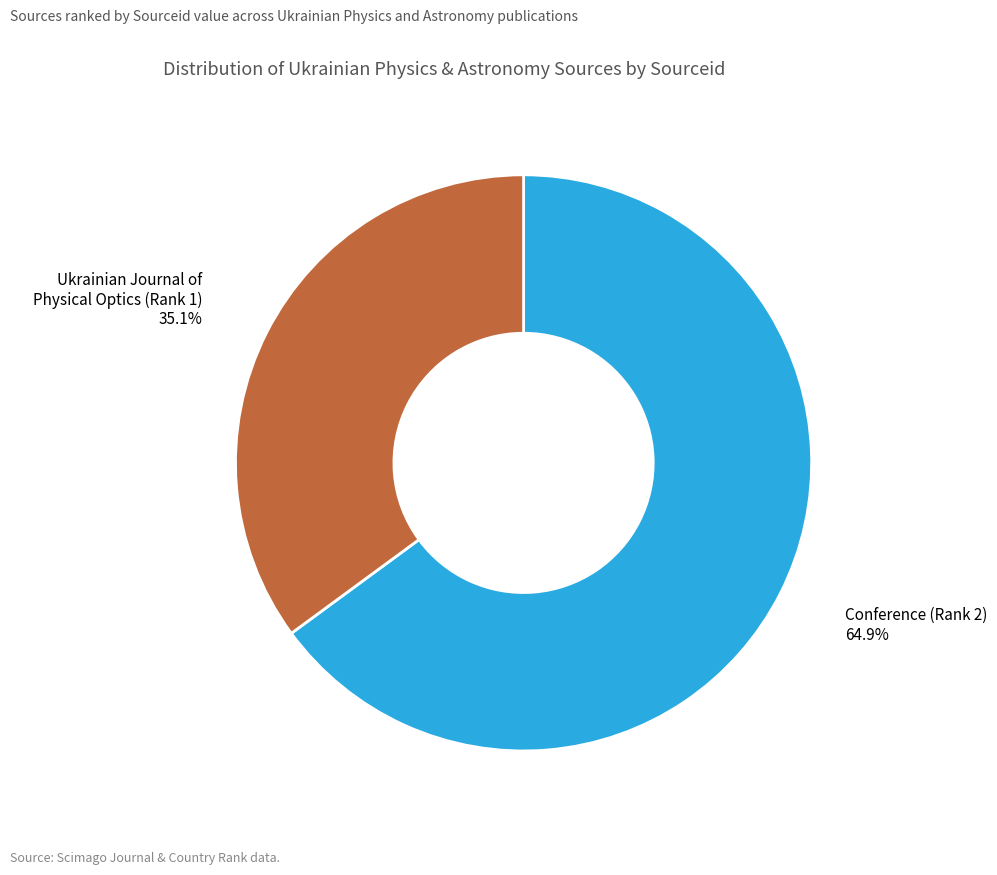

To the nearest percent, what is the average slice percentage?

50%